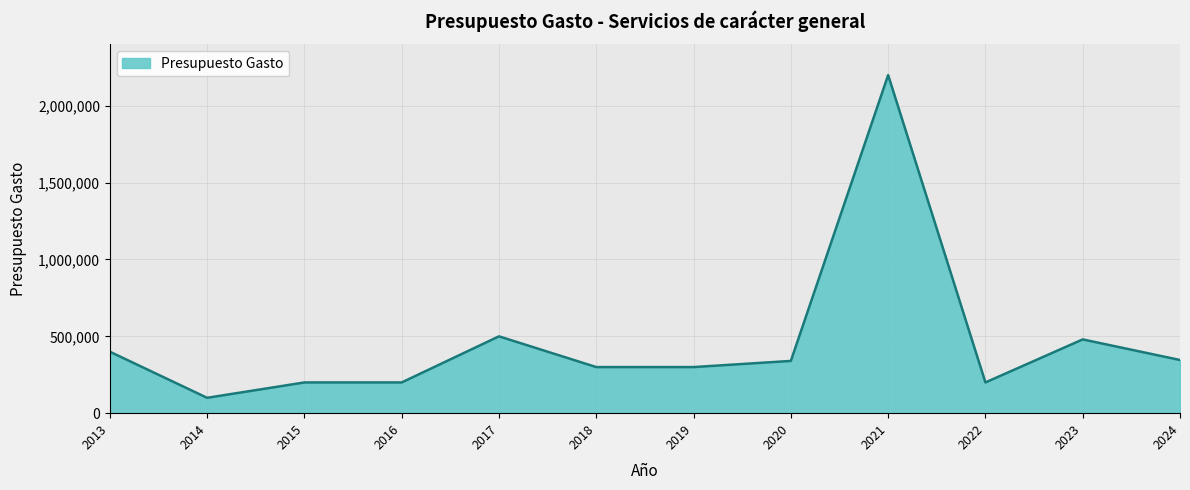

Which label corresponds to the smallest value in the chart?

2014